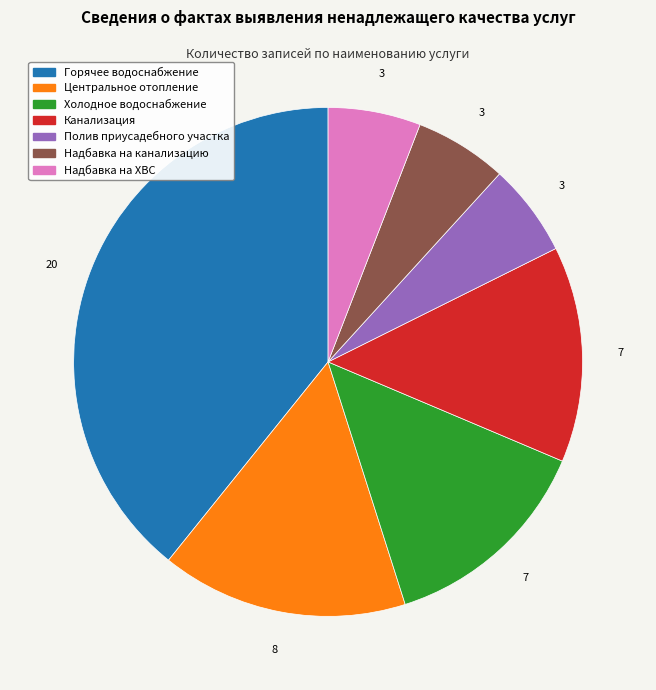

The Полив приусадебного участка slice represents 15% of the pie. True or false?

False